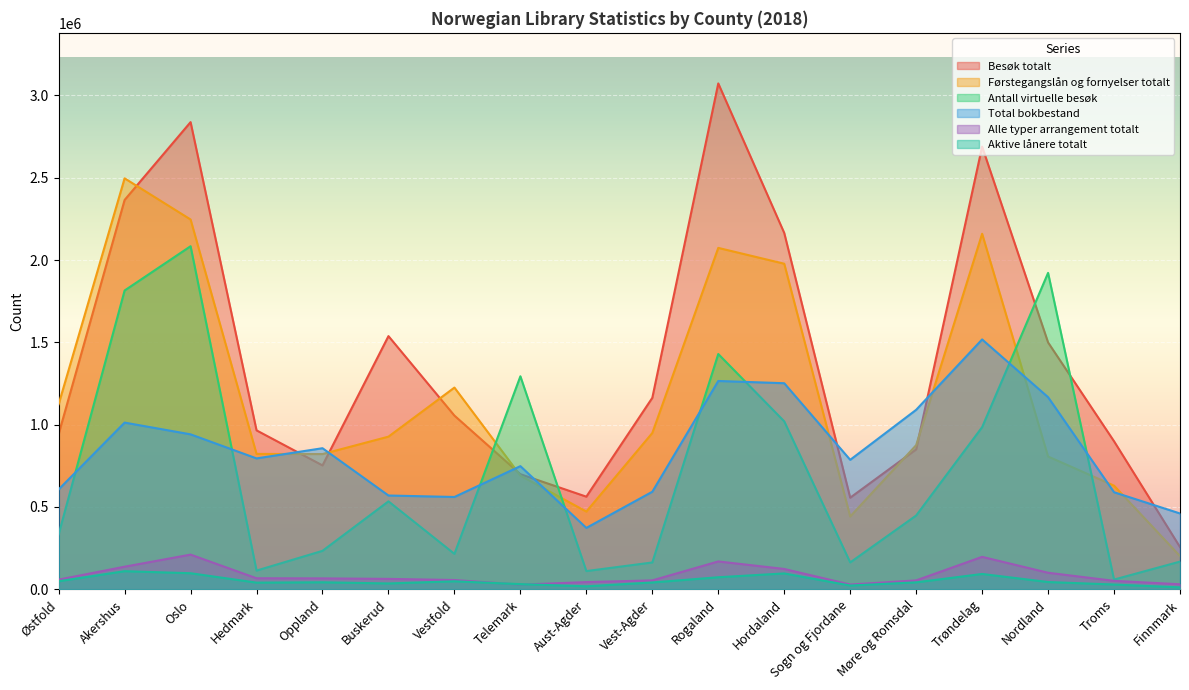

What is the value of the Besøk totalt point at the 4th from the left?

965471